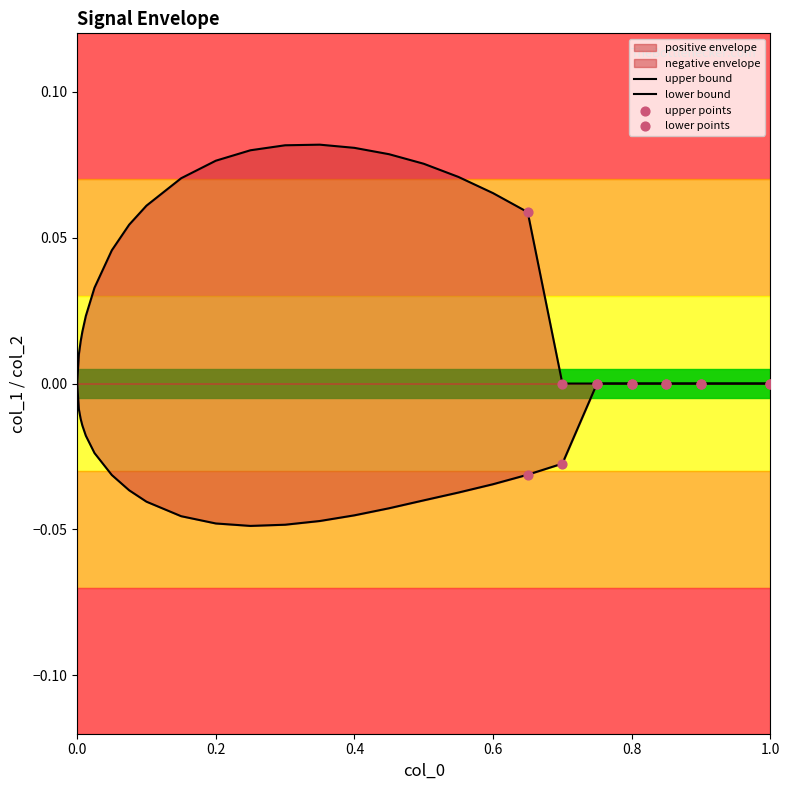

Which series has the largest total across all categories?

positive